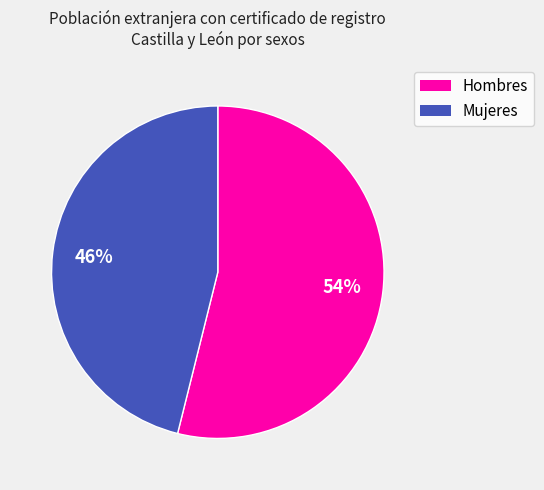

To the nearest percent, what portion does Mujeres represent?

46%